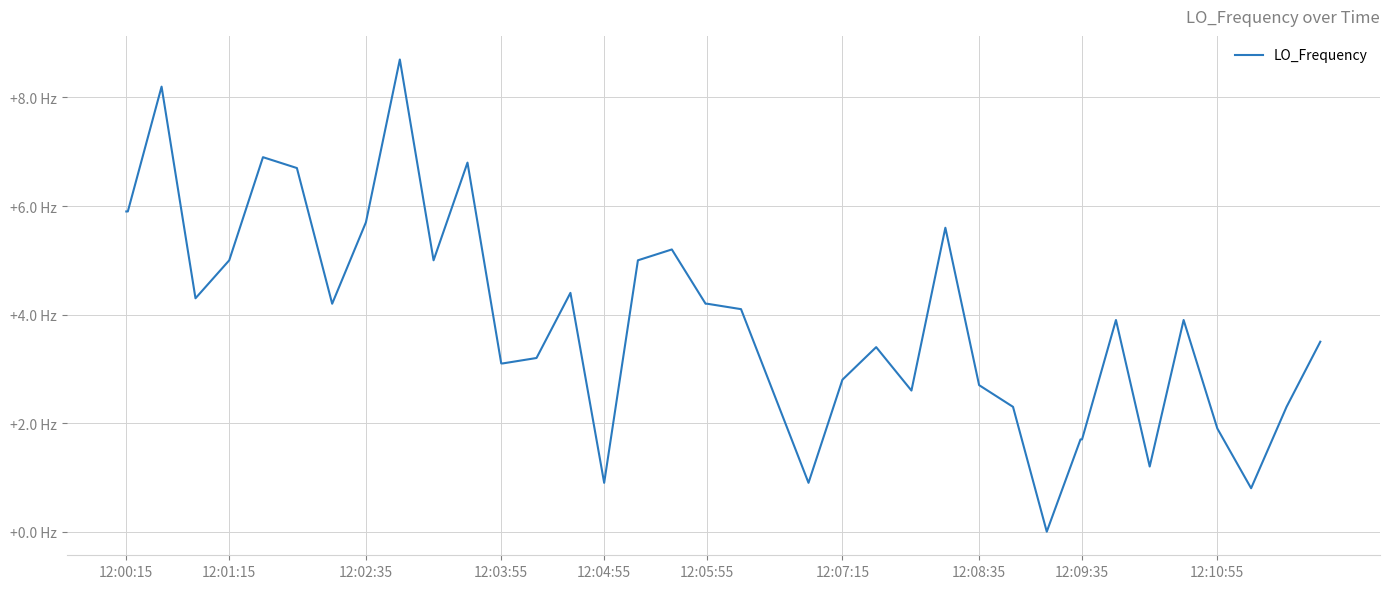

Does the chart display data point markers on the line(s)?

No